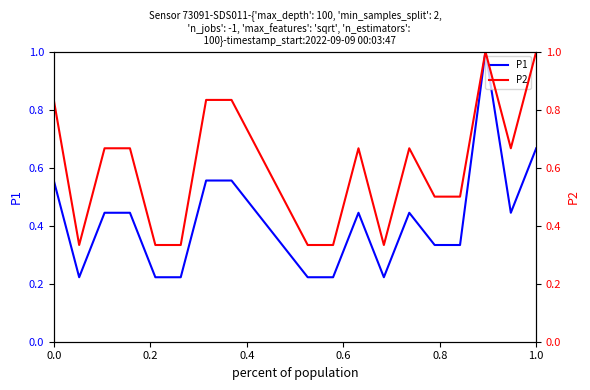

What is the maximum value for P1?

1.0